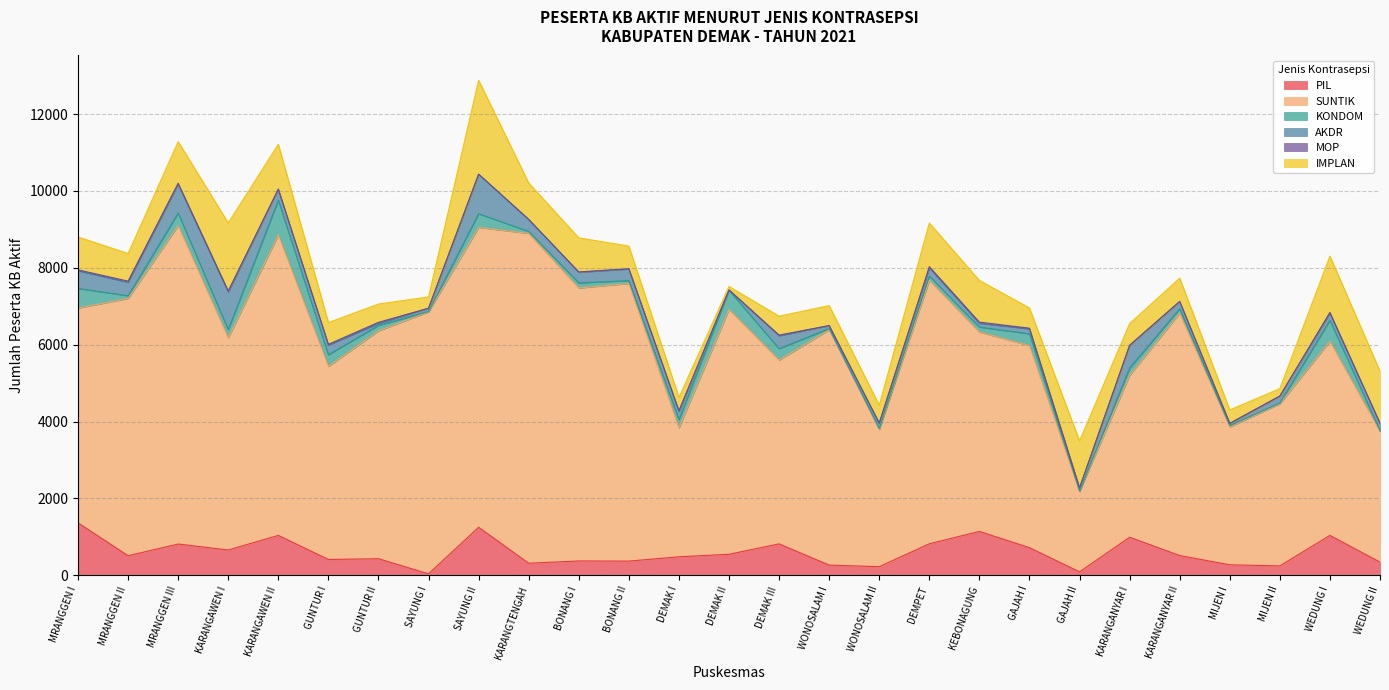

At which label is SUNTIK closest to 5338?

GAJAH I